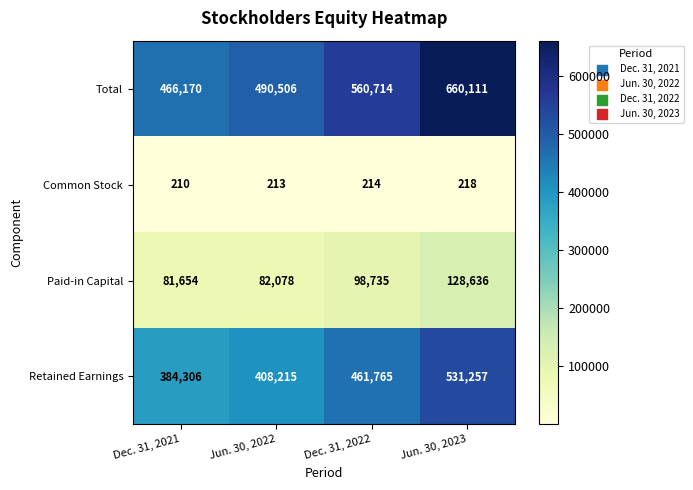

Which label corresponds to the largest value in the chart?

Jun. 30, 2023